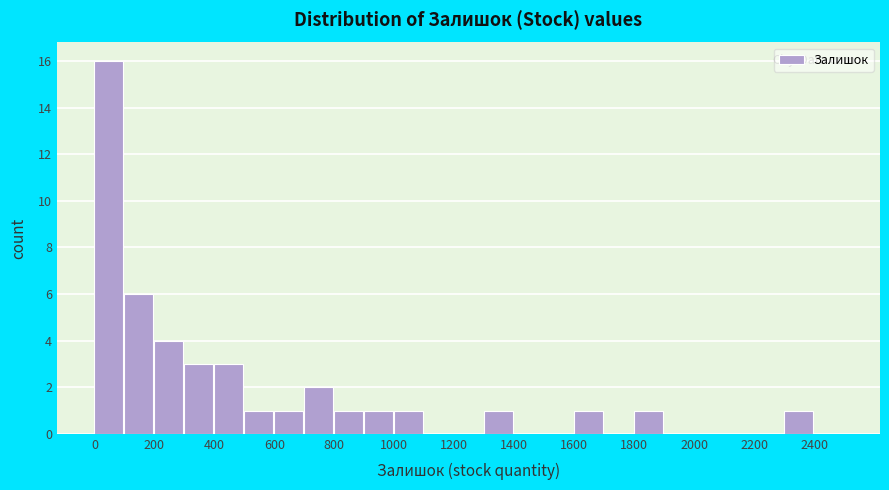

Reading left to right, list every bar in this chart as the range it spans on the x-axis followed by its height. The values are not printed on the chart, so give them approximately, as read against the axis.

0 to 100: 16
100 to 200: 6
200 to 300: 4
300 to 400: 3
400 to 500: 3
500 to 600: 1
600 to 700: 1
700 to 800: 2
800 to 900: 1
900 to 1000: 1
1000 to 1100: 1
1100 to 1200: 0
1200 to 1300: 0
1300 to 1400: 1
1400 to 1500: 0
1500 to 1600: 0
1600 to 1700: 1
1700 to 1800: 0
1800 to 1900: 1
1900 to 2000: 0
2000 to 2100: 0
2100 to 2200: 0
2200 to 2300: 0
2300 to 2400: 1
2400 to 2500: 0